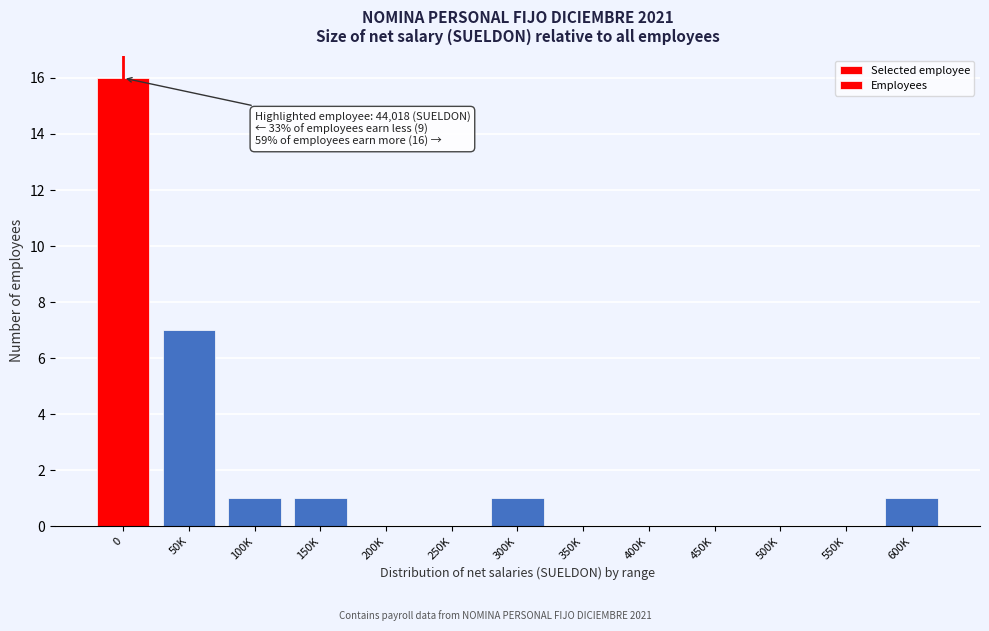

Reading left to right, what are all the values shown in this chart?

0=16	50K=7	100K=1	150K=1	200K=0	250K=0	300K=1	350K=0	400K=0	450K=0	500K=0	550K=0	600K=1